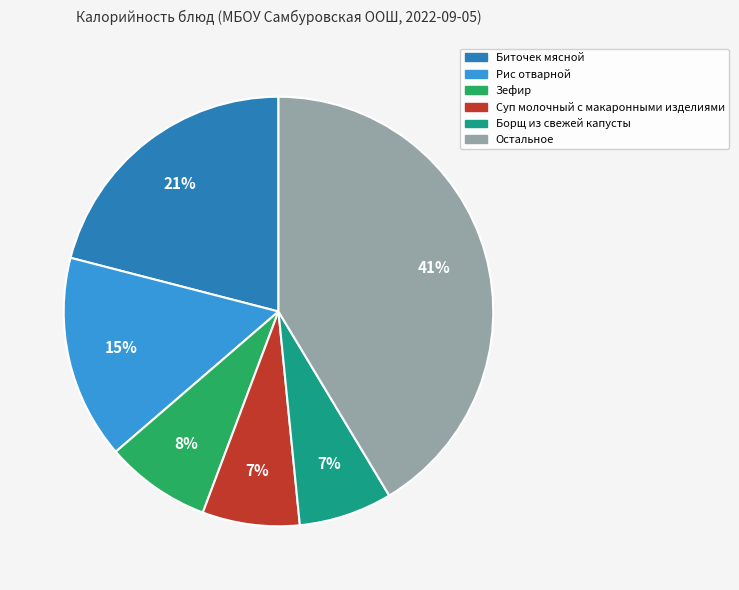

To the nearest percent, what is the difference between the largest and smallest slice percentages?

34%